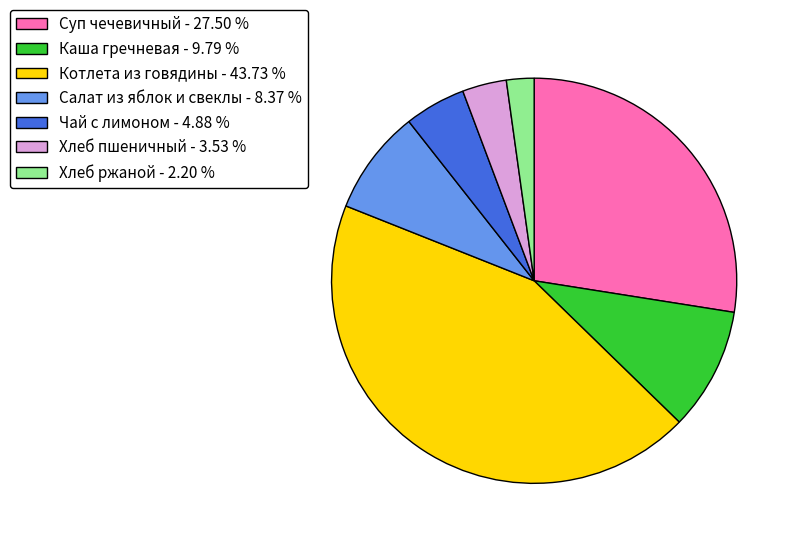

Rank the categories by value from highest to lowest.

Котлета из говядины, Суп чечевичный, Каша гречневая, Салат из яблок и свеклы, Чай с лимоном, Хлеб пшеничный, Хлеб ржаной